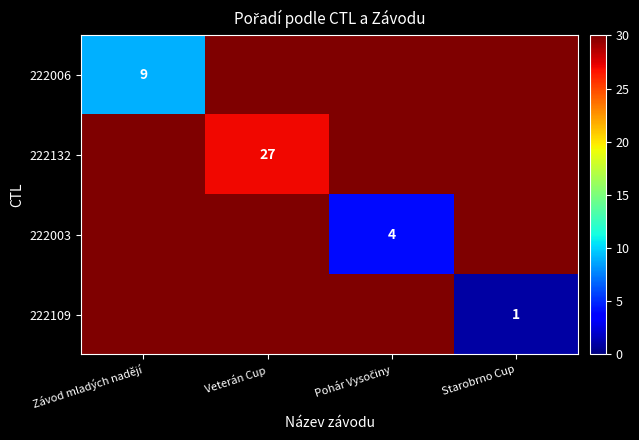

The 222006 series shows 5 at Závod mladých nadějí. True or false?

False